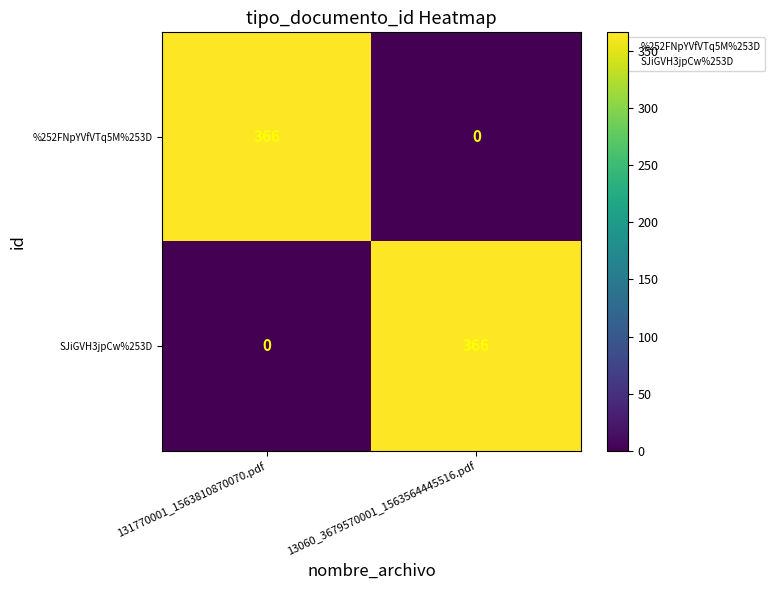

What is the difference between the highest and lowest values at 13060_3679570001_1563564445516.pdf?

366